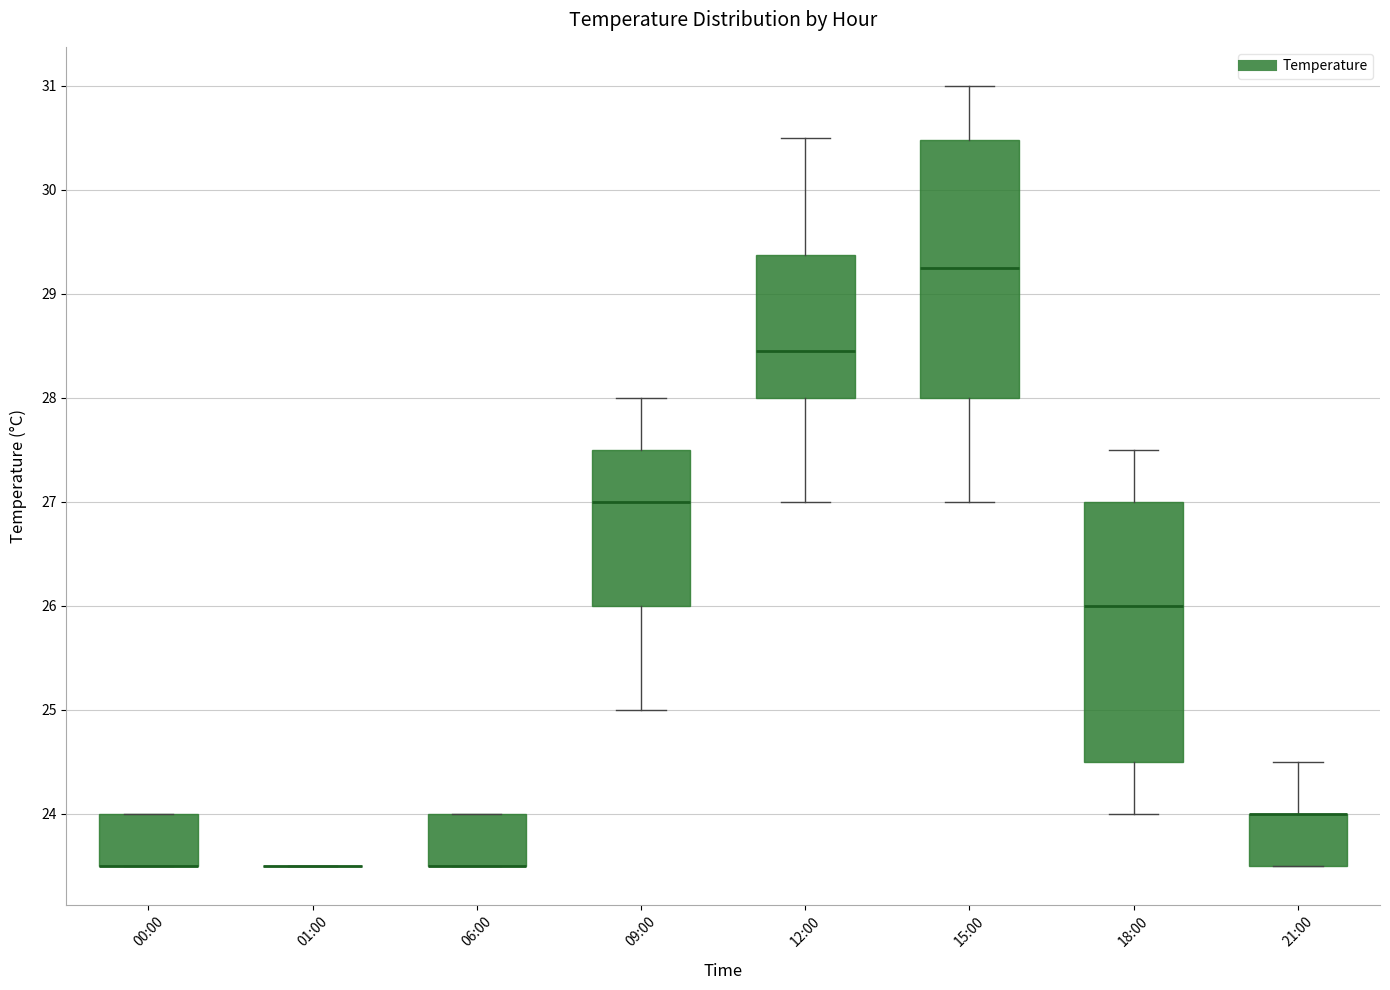

Reading left to right, read every box against the y-axis: the position of its median line, the range the box covers, and the ends of its whiskers. The values are not printed on the chart, so give them approximately, as read against the axis.

00:00: median 23.5 (drawn on the box's lower edge), box 23.5 to 24.0, whiskers 23.5 to 24.0
01:00: box collapsed to a line at 23.5, whiskers 23.5 to 23.5
06:00: median 23.5 (drawn on the box's lower edge), box 23.5 to 24.0, whiskers 23.5 to 24.0
09:00: median 27.0, box 26.0 to 27.5, whiskers 25.0 to 28.0
12:00: median 28.5, box 28.0 to 29.4, whiskers 27.0 to 30.5
15:00: median 29.3, box 28.0 to 30.5, whiskers 27.0 to 31.0
18:00: median 26.0, box 24.5 to 27.0, whiskers 24.0 to 27.5
21:00: median 24.0 (drawn on the box's upper edge), box 23.5 to 24.0, whiskers 23.5 to 24.5